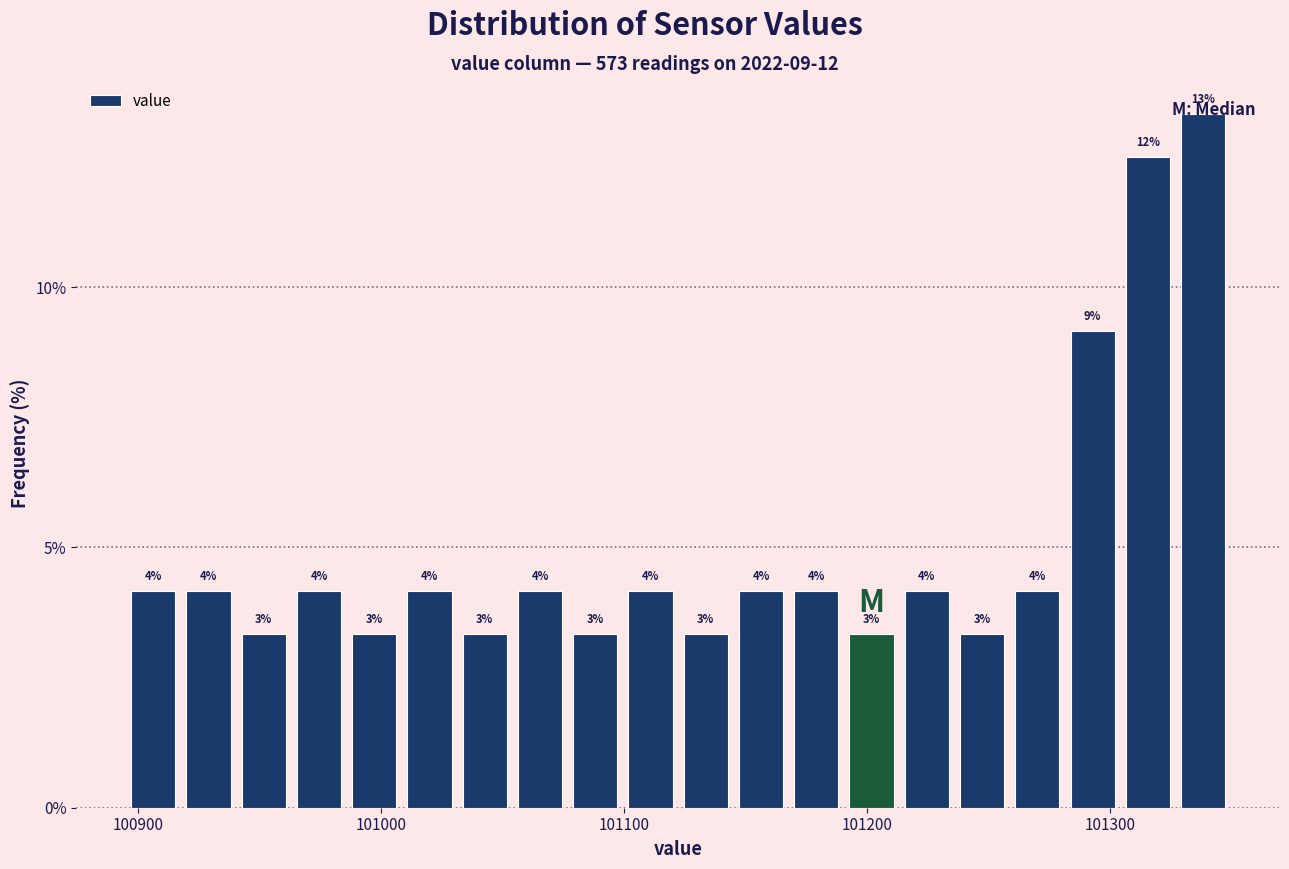

Read against the x-axis, roughly where is the centre of the tallest bar?

101340